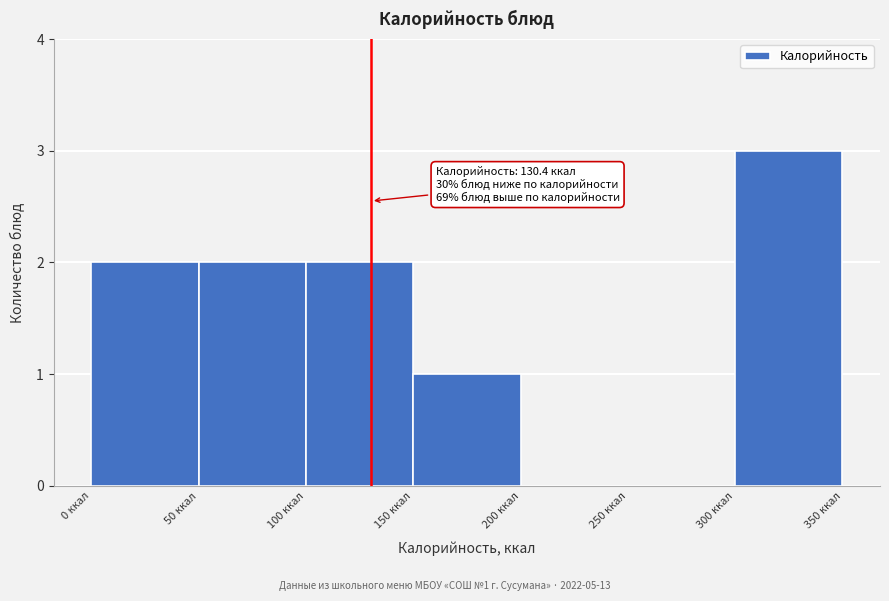

Which range on the x-axis has the tallest bar?

300 to 350